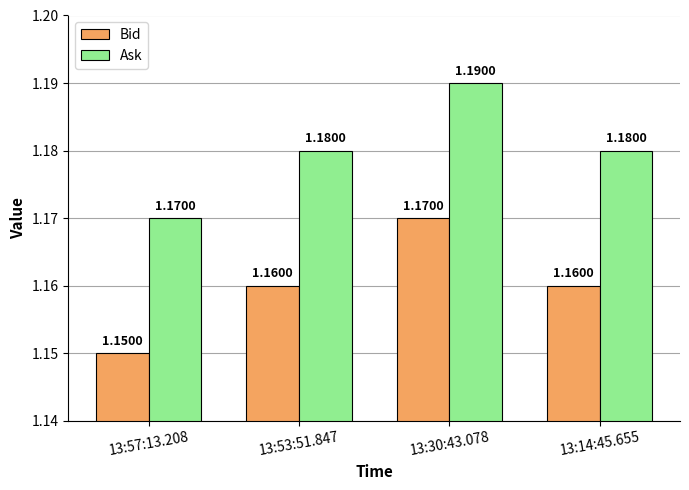

What is the sum of all Ask values?

4.7